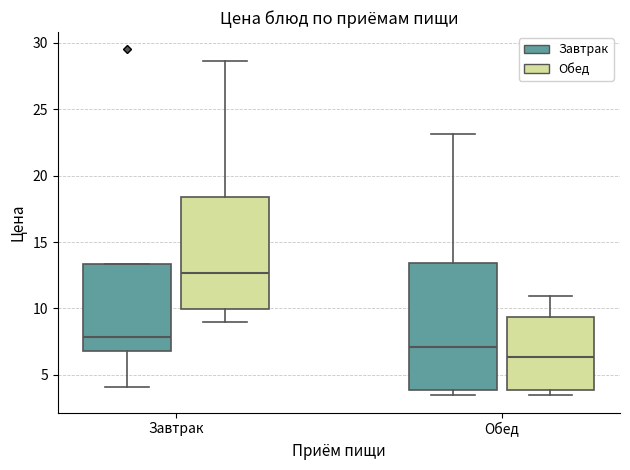

Which box has the lowest median line?

Обед (Обед)